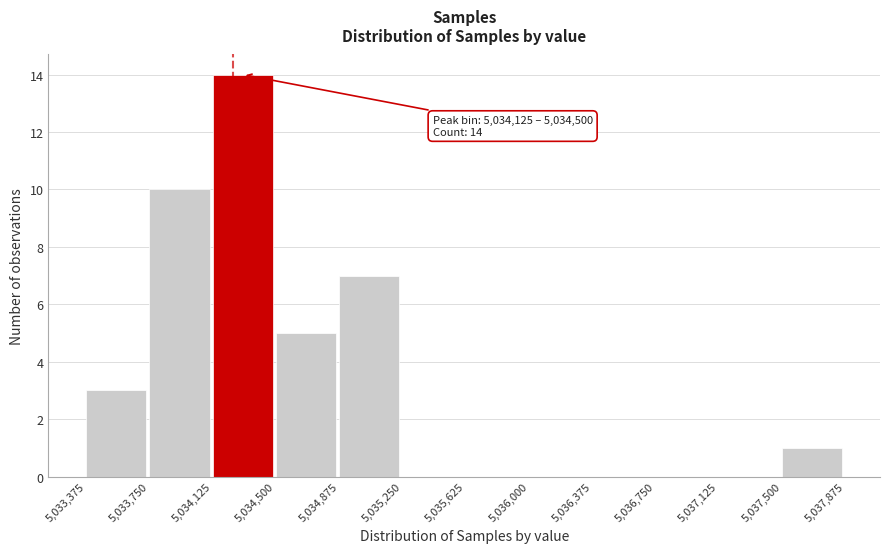

Which range on the x-axis has the tallest bar?

5,034,125 to 5,034,500